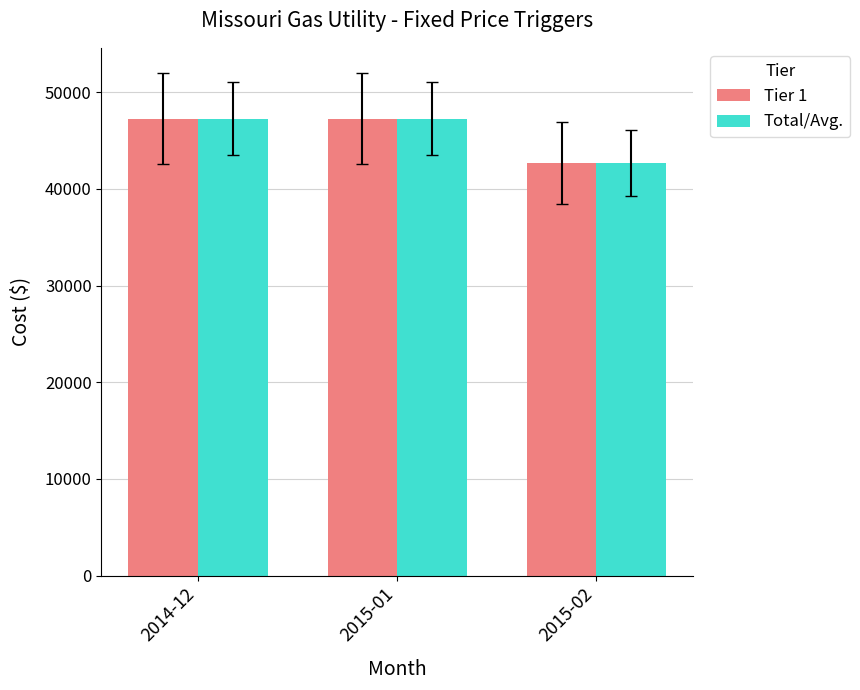

What is the highest value of the Tier 1 series?

47251.4